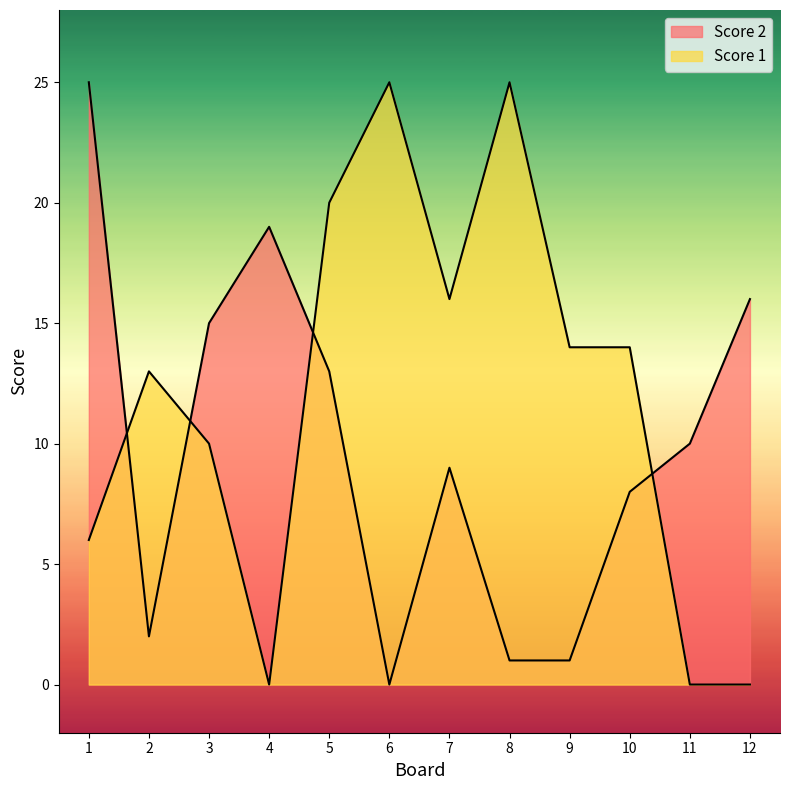

Rank the series by their average value, from lowest to highest.

Score 2, Score 1